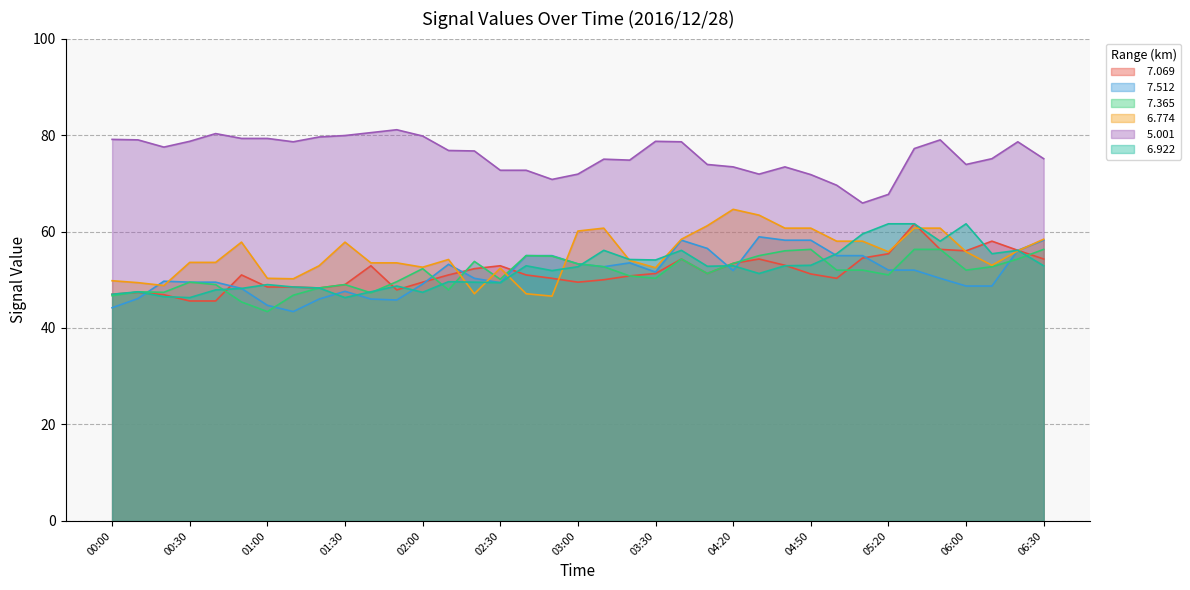

What are all the series names shown in the legend?

  7.069,   7.512,   7.365,   6.774,   5.001,   6.922